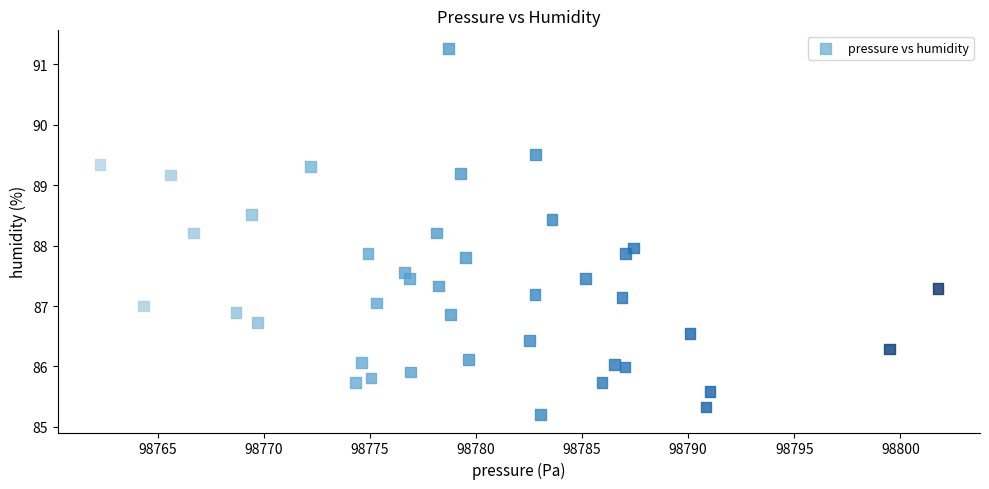

What is the range of X values (max minus min)?

39.5